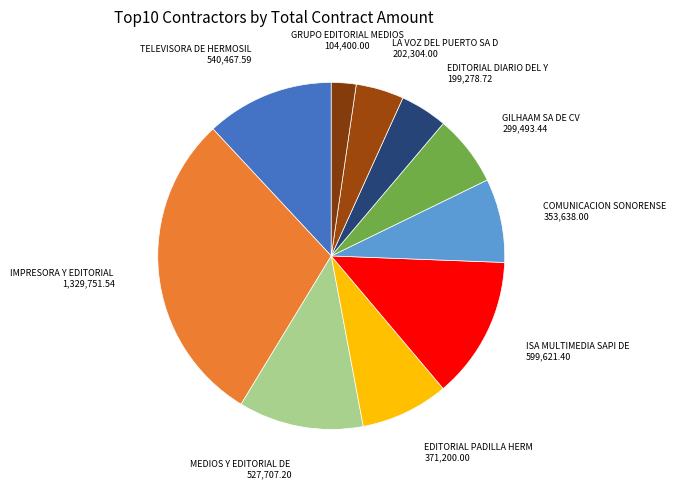

How many slices are in this pie chart?

10